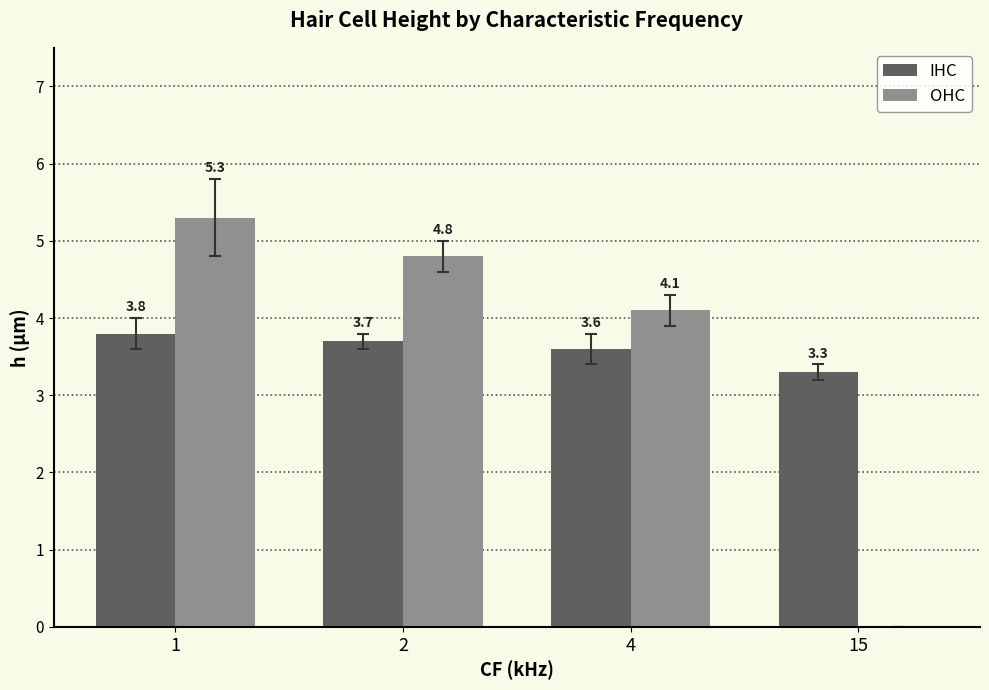

What is the greatest value displayed?

5.3